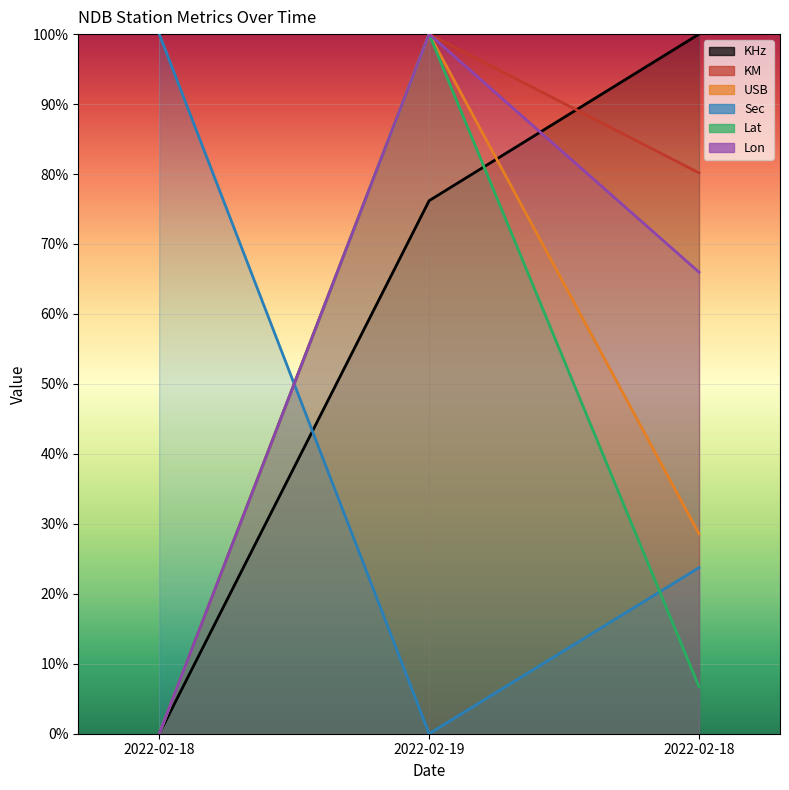

Is it true that USB equals 1.0 at 2022-02-19?

True